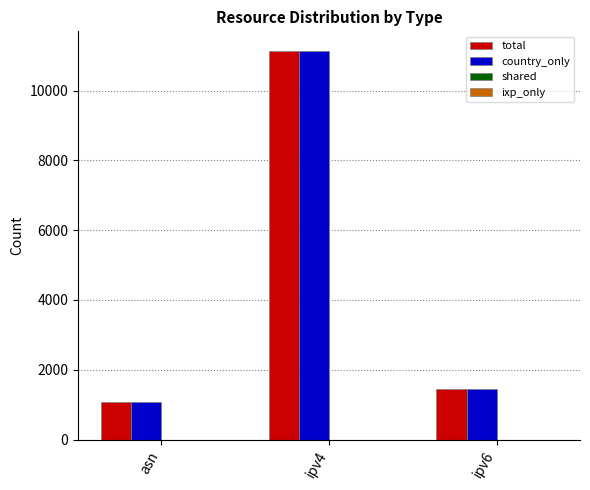

List the labels in order of total value, smallest first.

asn, ipv6, ipv4